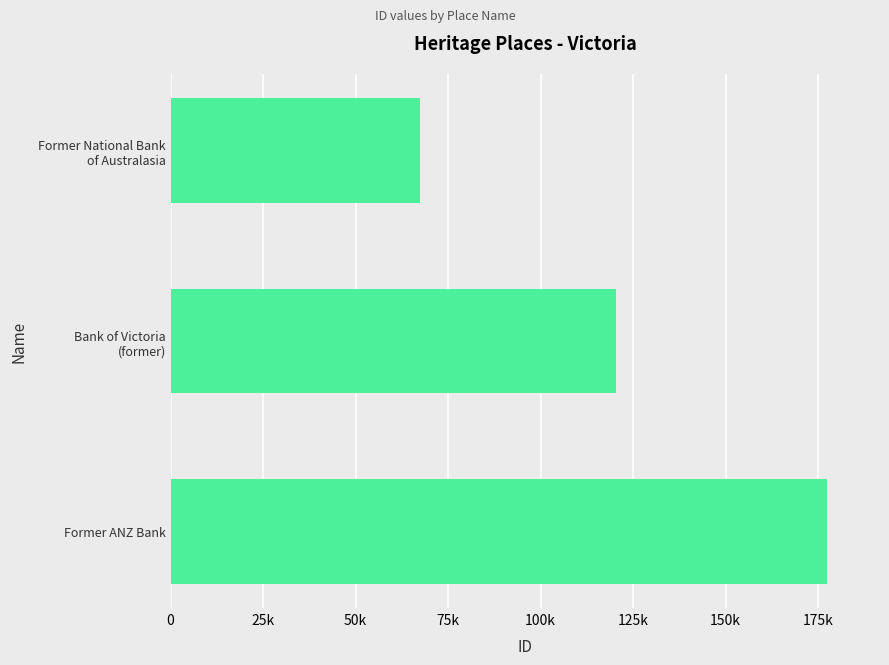

At which category does the chart reach its peak across all series?

Former ANZ Bank